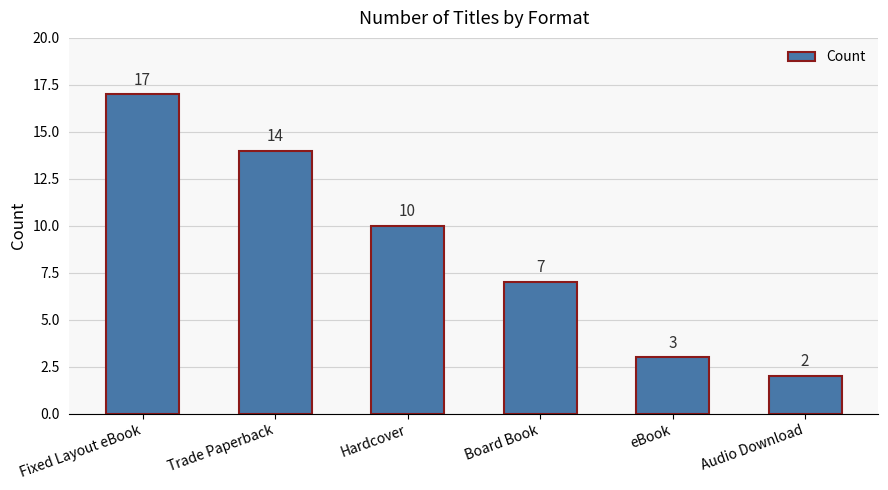

Does the chart contain any negative values?

No